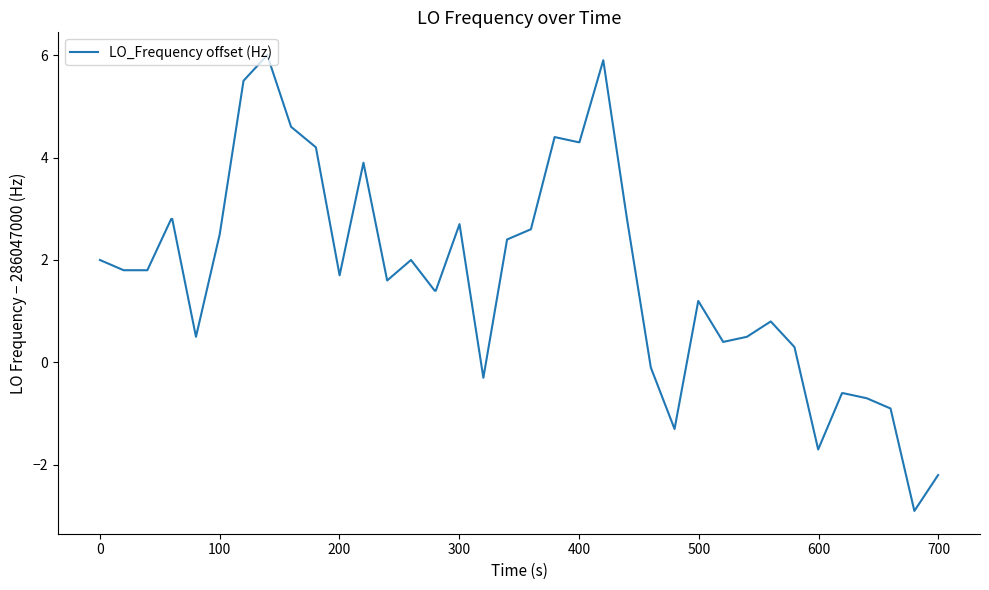

What is the difference between the maximum and minimum values?

8.9